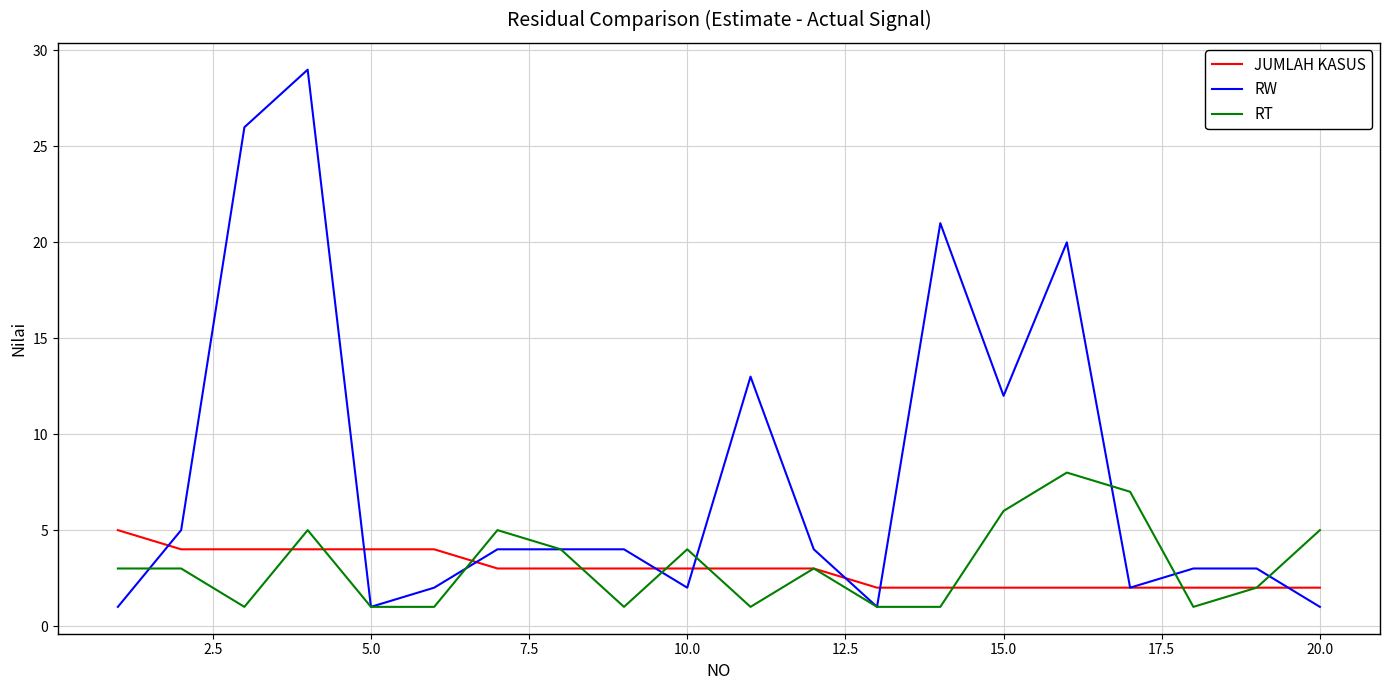

Which series has the largest range (max minus min)?

RW